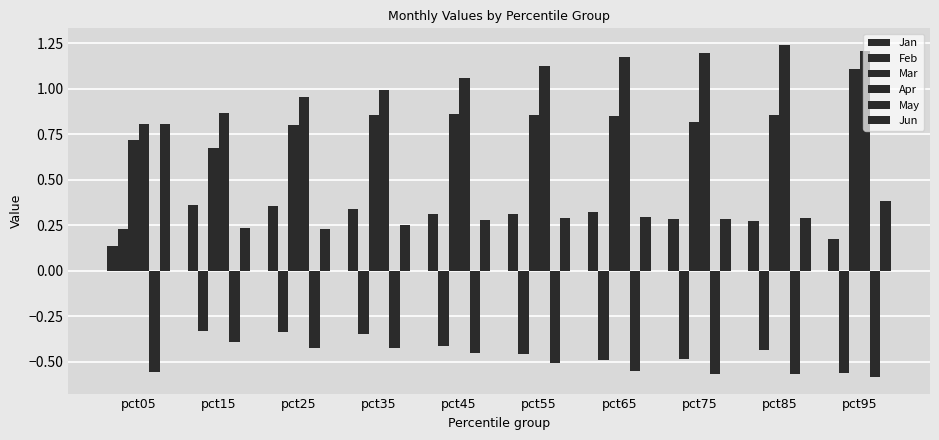

Are the bars horizontal?

No